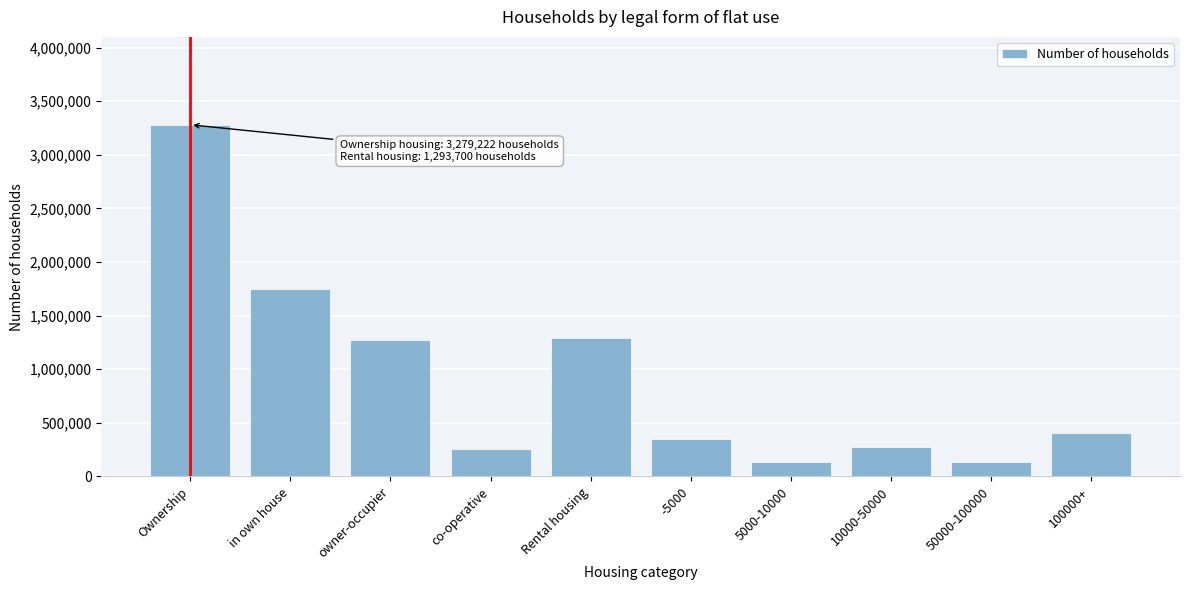

What is the label of the 1st bar from the right?

100000+